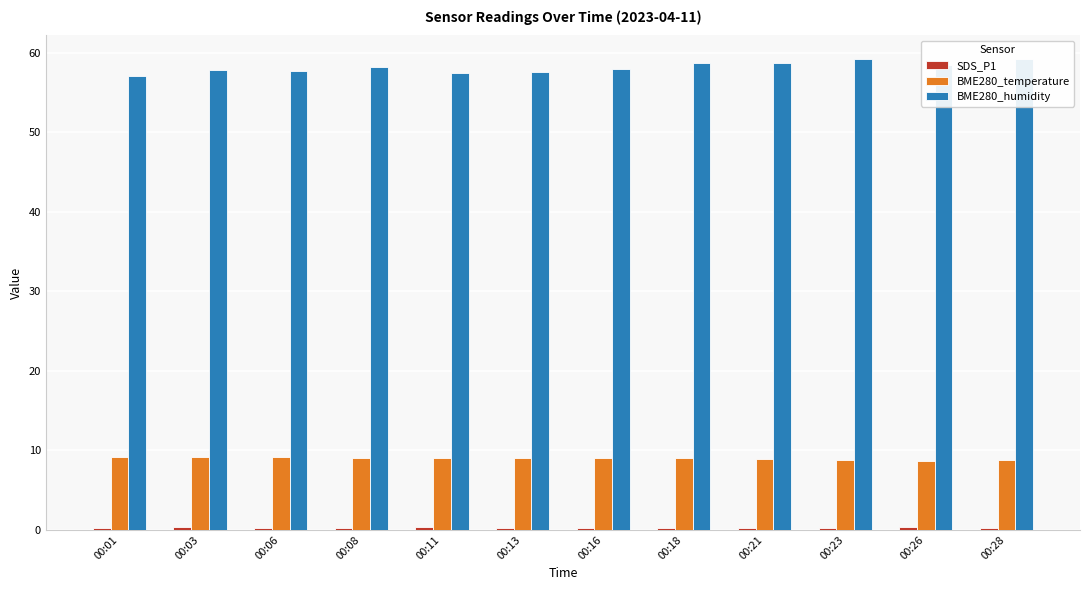

Which category has the highest value in the SDS_P1 series?

00:03